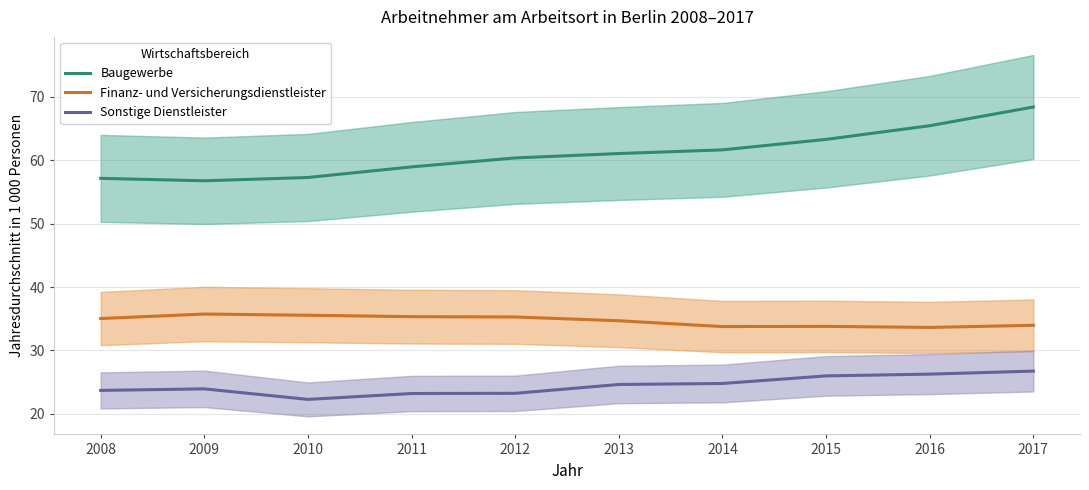

True or false: Sonstige Dienstleister and Baugewerbe cross at least once.

False